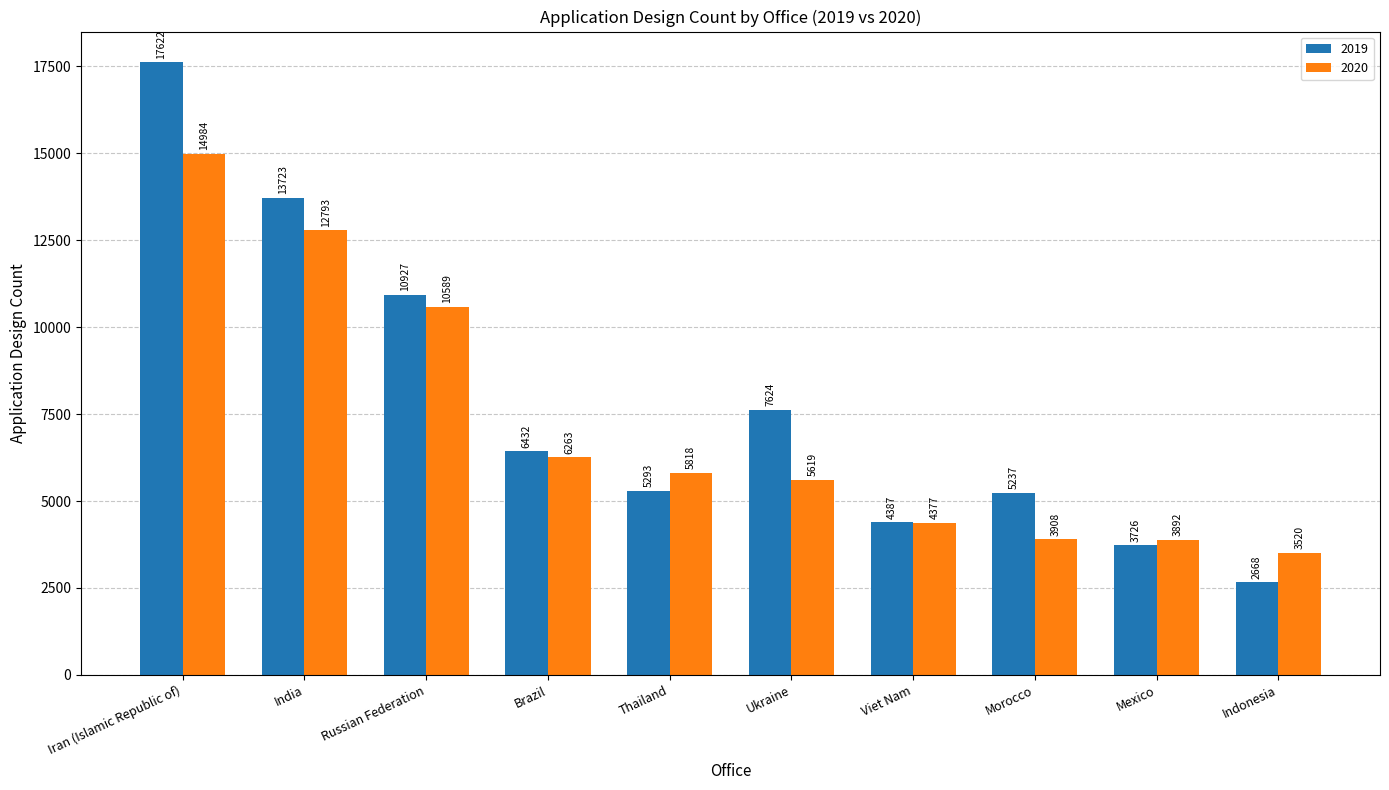

At Russian Federation, list the series in order from smallest to largest.

2020, 2019